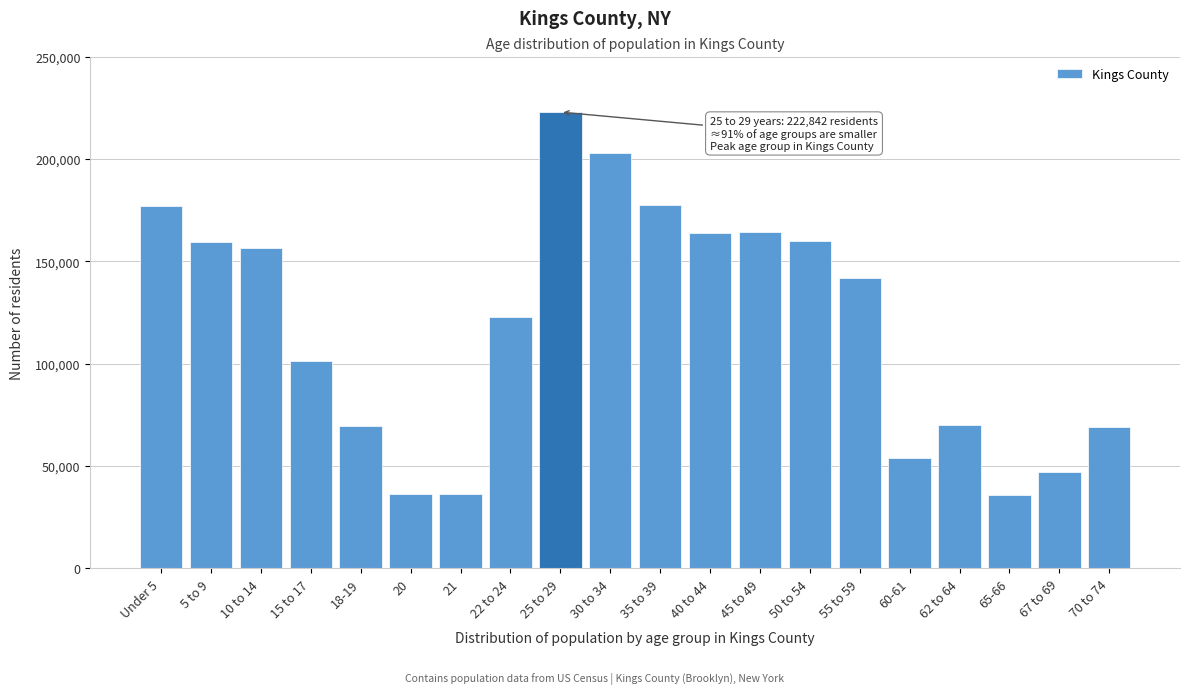

What is the ratio of the value at 30 to 34 to the value at 21?

5.5